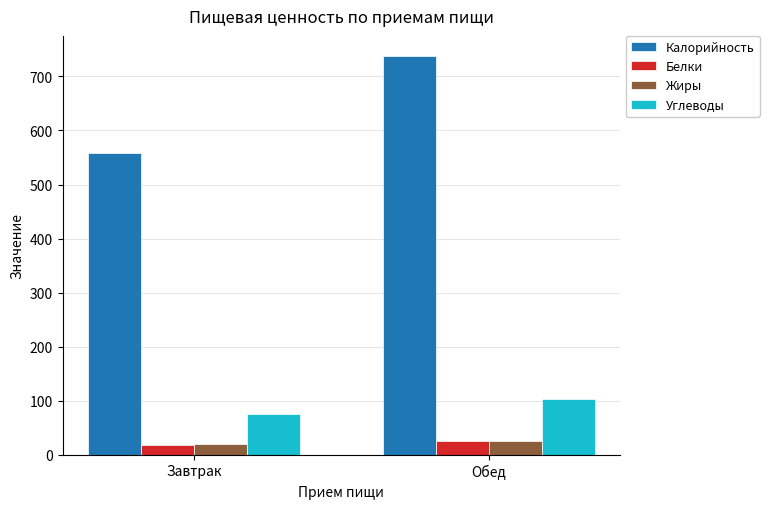

Which category has the highest value across all series?

Обед